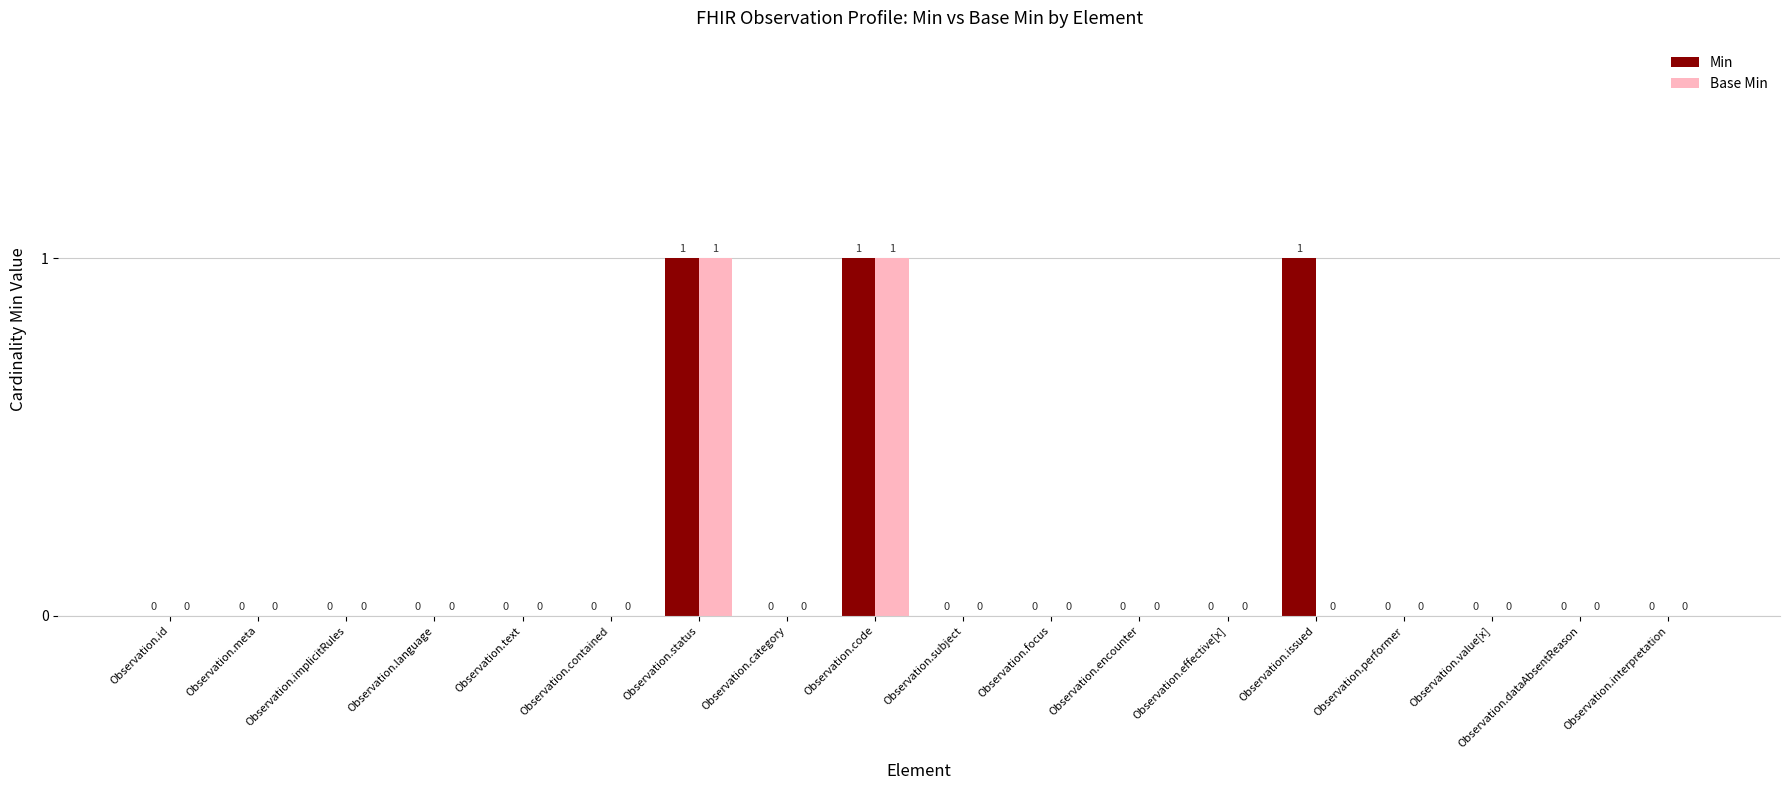

True or false: Min has a value of 1 at Observation.text.

False